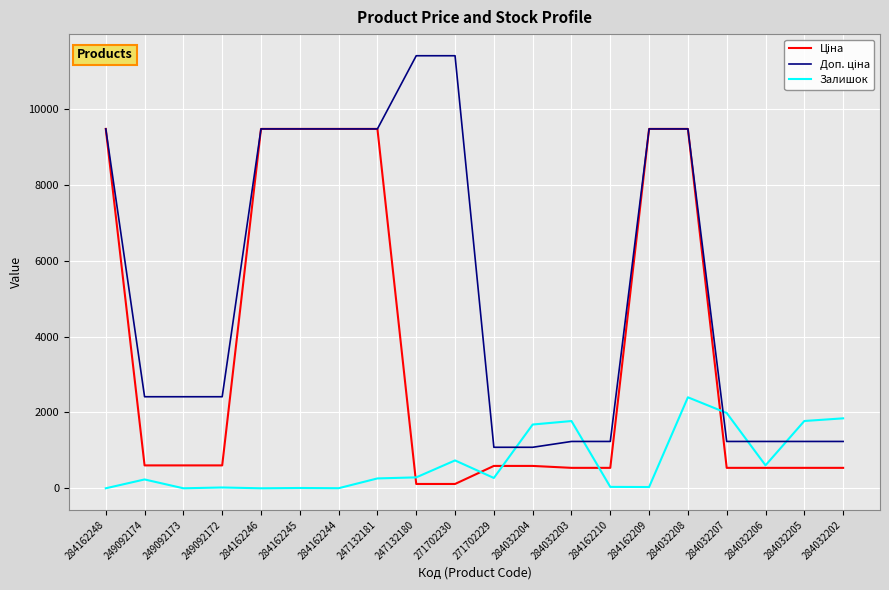

Is this an area chart (filled region under the line)?

No